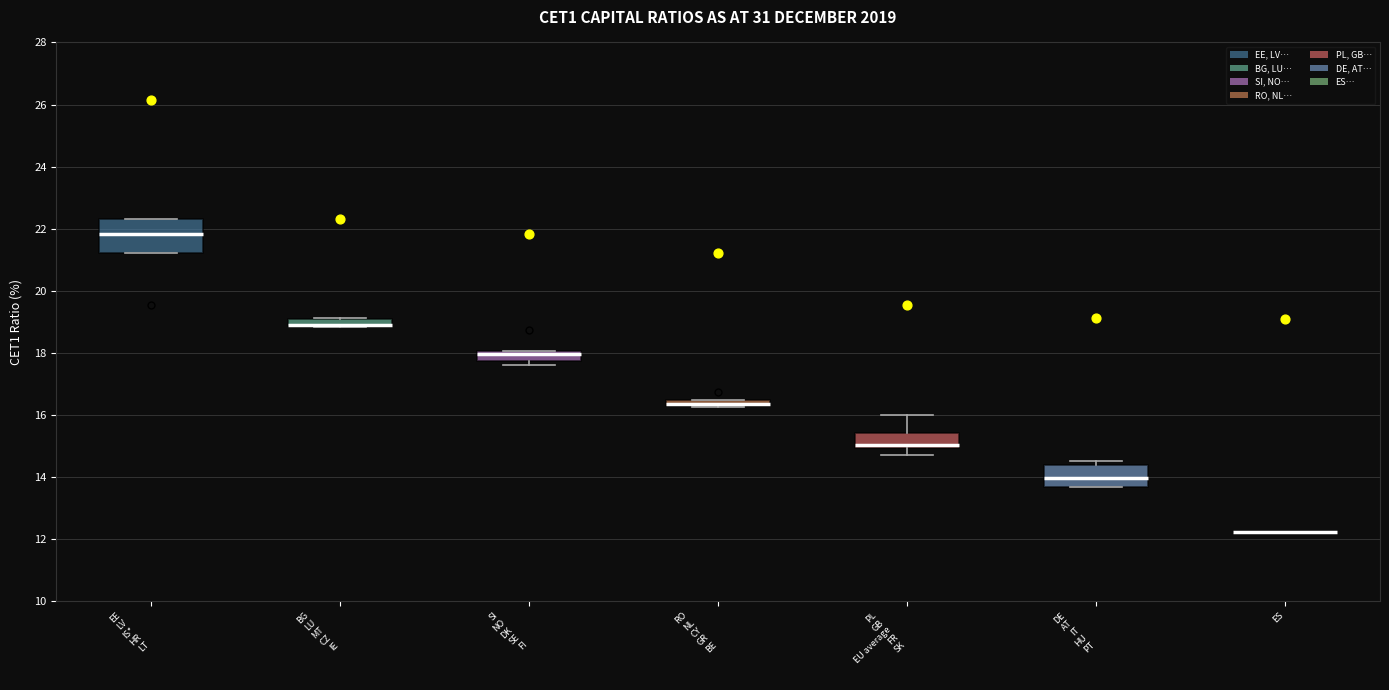

Where is the upper edge of the box for BG LU MT CZ IE on the y-axis? The values are not printed on the chart, so give them approximately, as read against the axis.

19.2